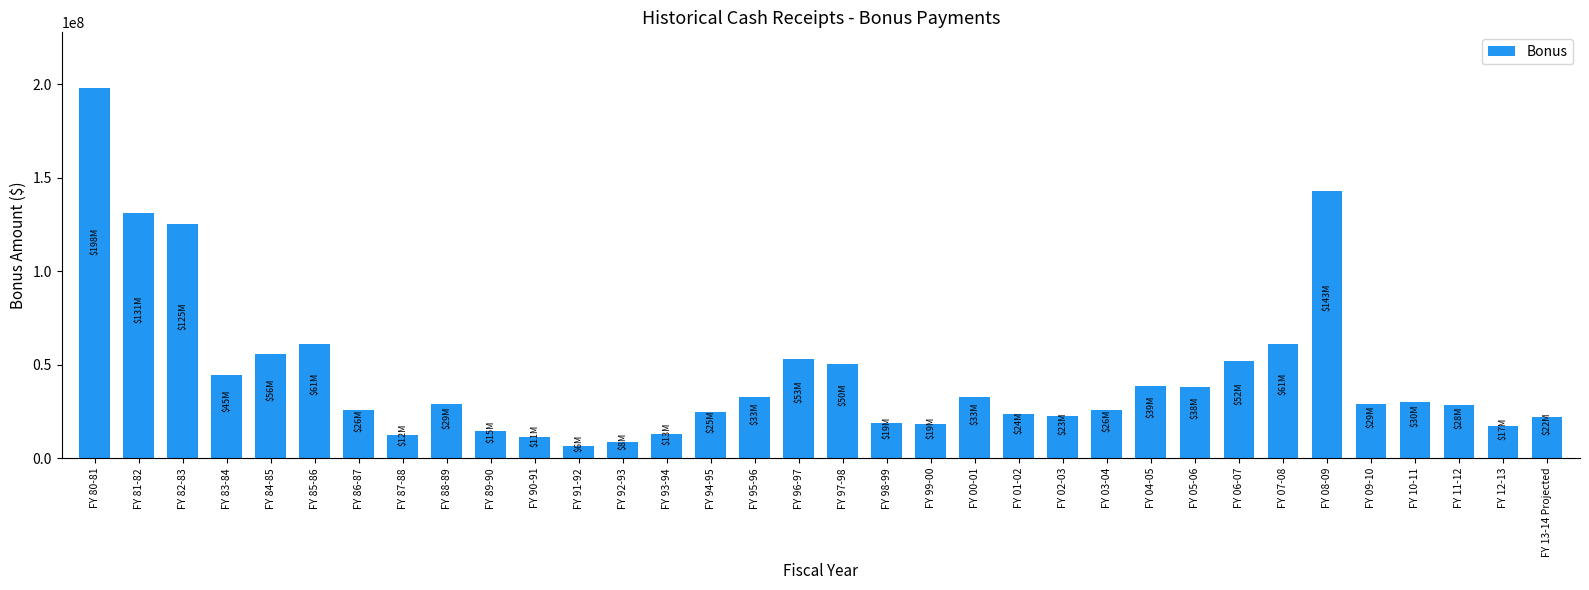

What is the difference between the values at FY 87-88 and FY 10-11?

17939204.6